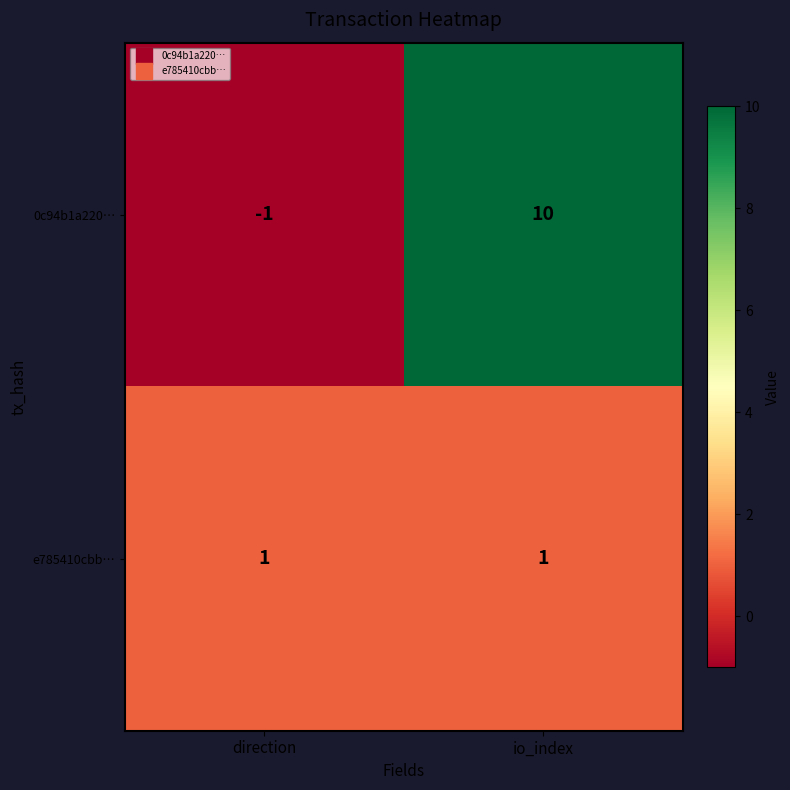

What is the difference between the maximum and minimum values in the 0c94b1a220… series?

11